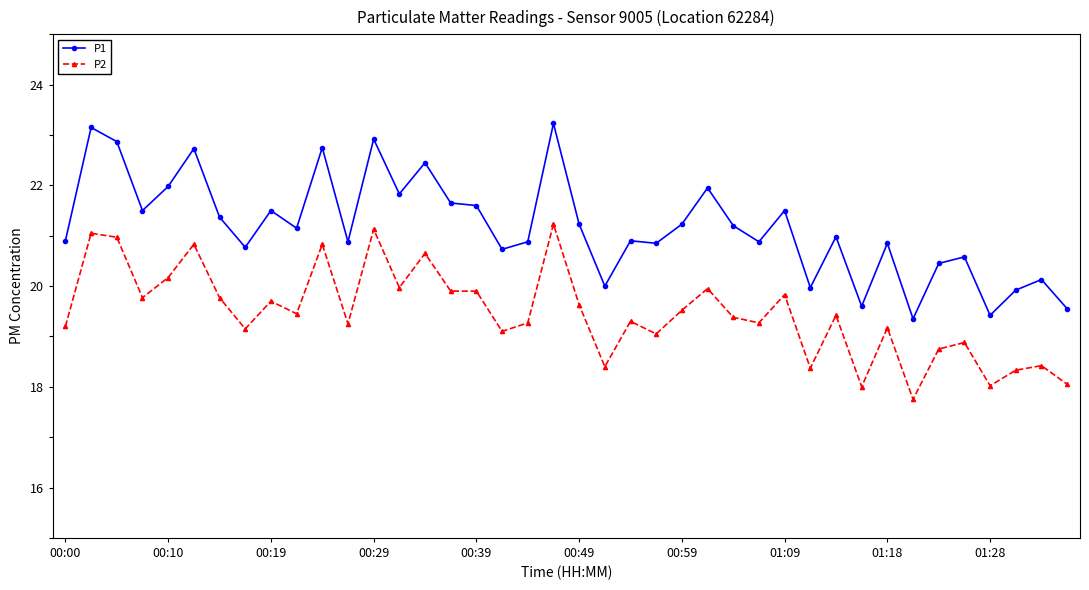

What is the minimum value for P1?

19.4